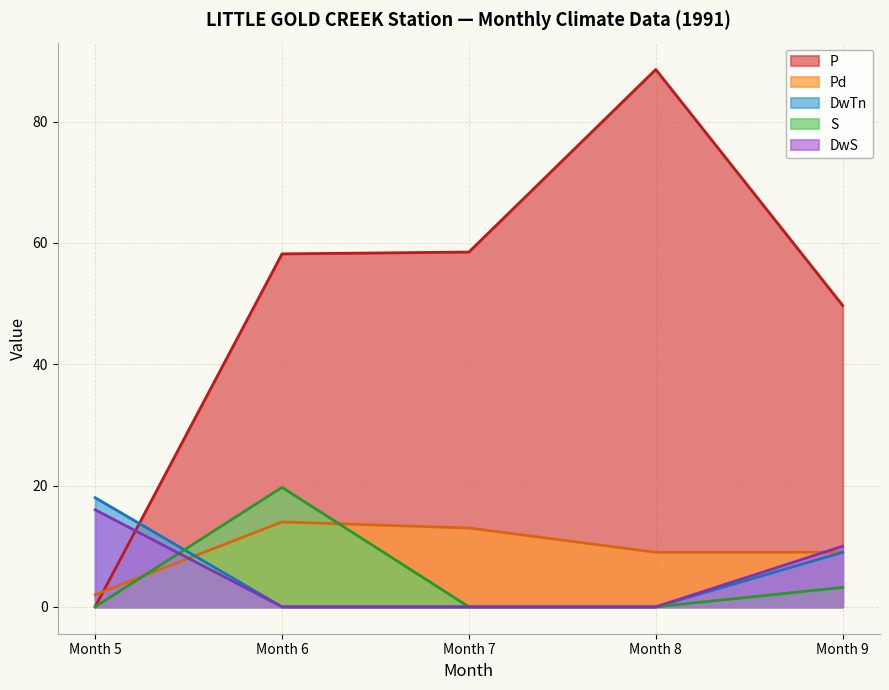

True or false: S and P cross at least once.

False